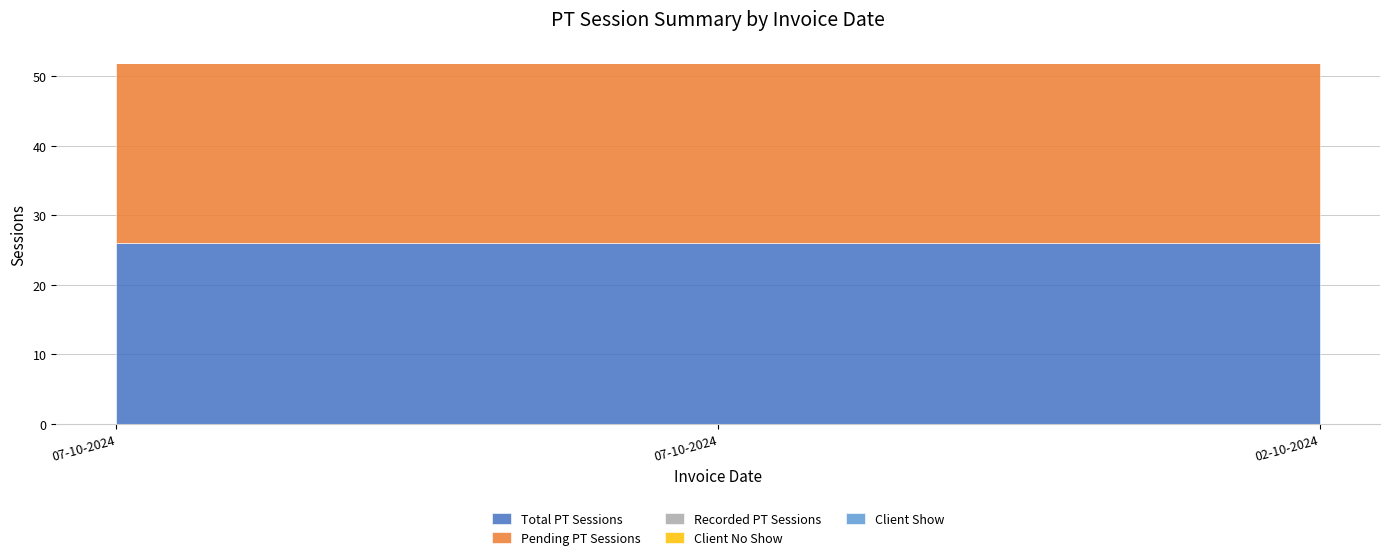

At which category is the sum across all series the highest?

07-10-2024